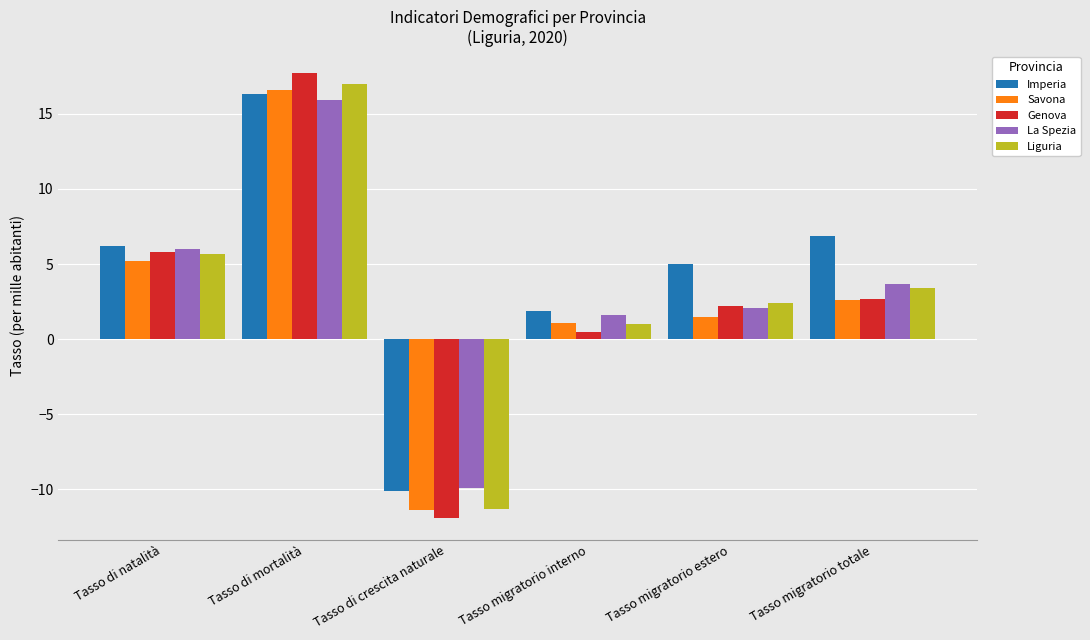

The Imperia series shows 16.3 at Tasso di mortalità. True or false?

True